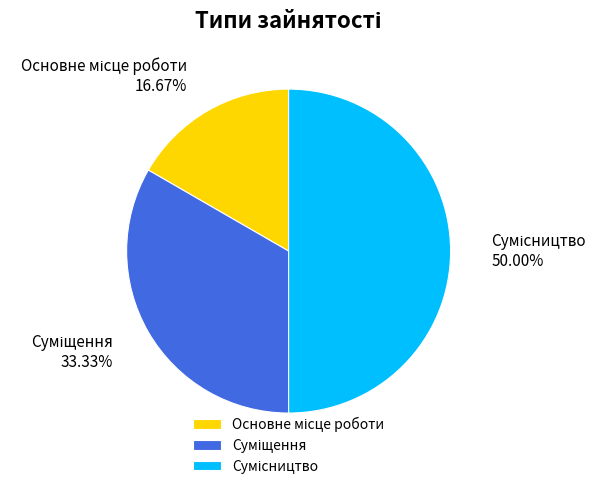

Does Сумісництво represent more than half of the total?

No